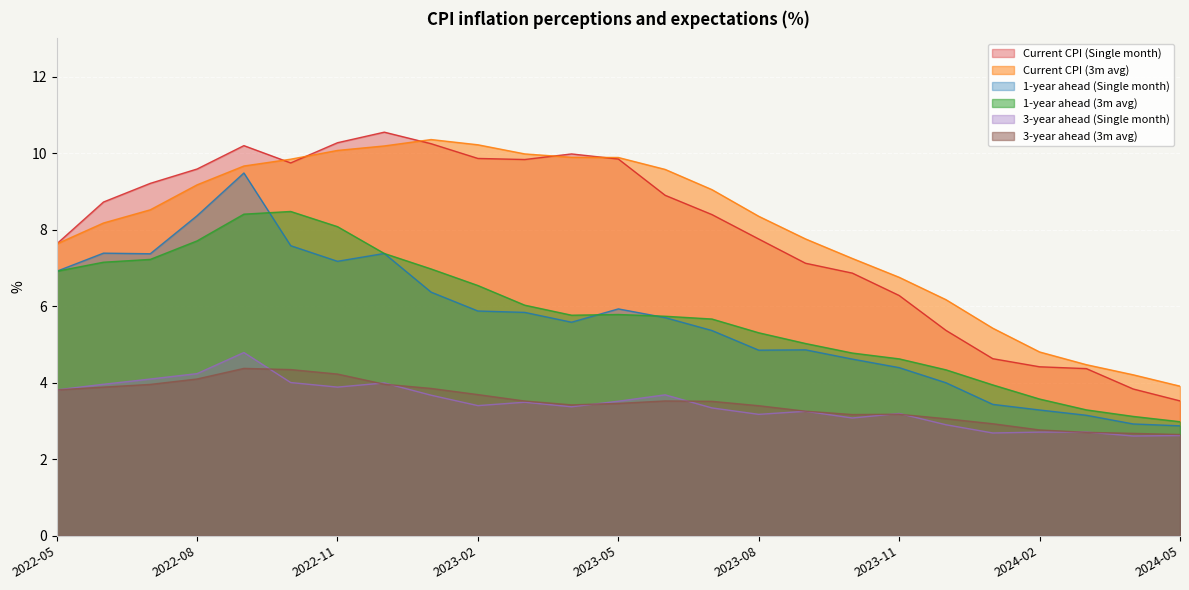

At 2022-06, list the series in order from largest to smallest.

Current CPI (Single month), Current CPI (3m avg), 1-year ahead (Single month), 1-year ahead (3m avg), 3-year ahead (Single month), 3-year ahead (3m avg)